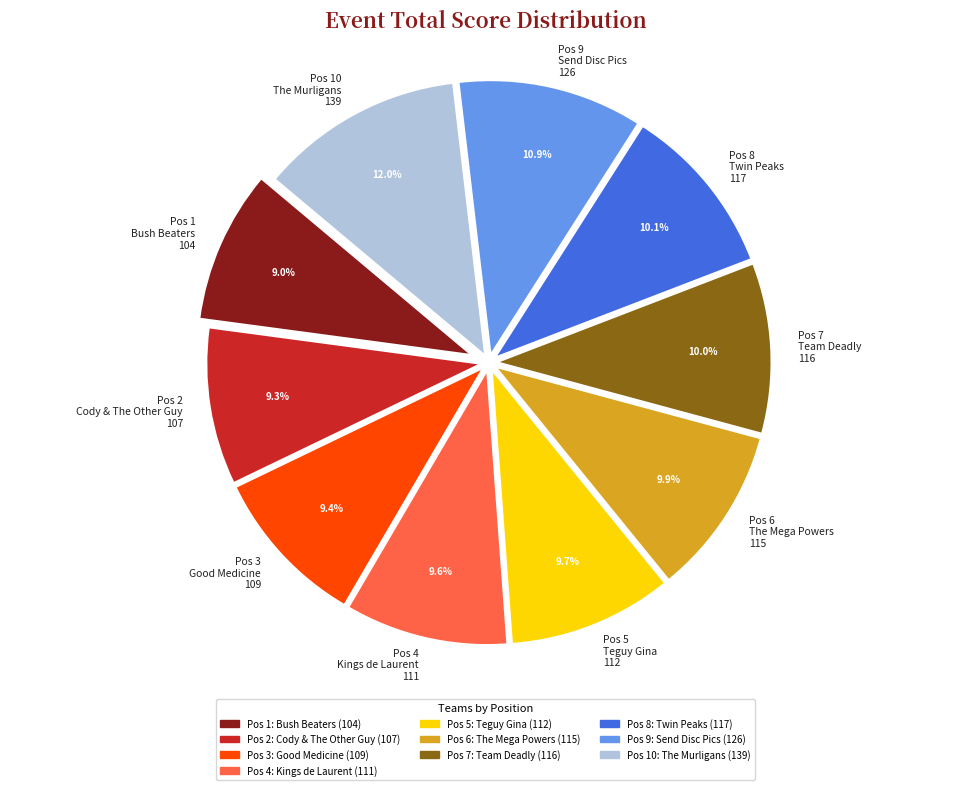

What is the ratio of the value at Pos 3 Good Medicine 109 to the value at Pos 5 Teguy Gina 112?

1.0